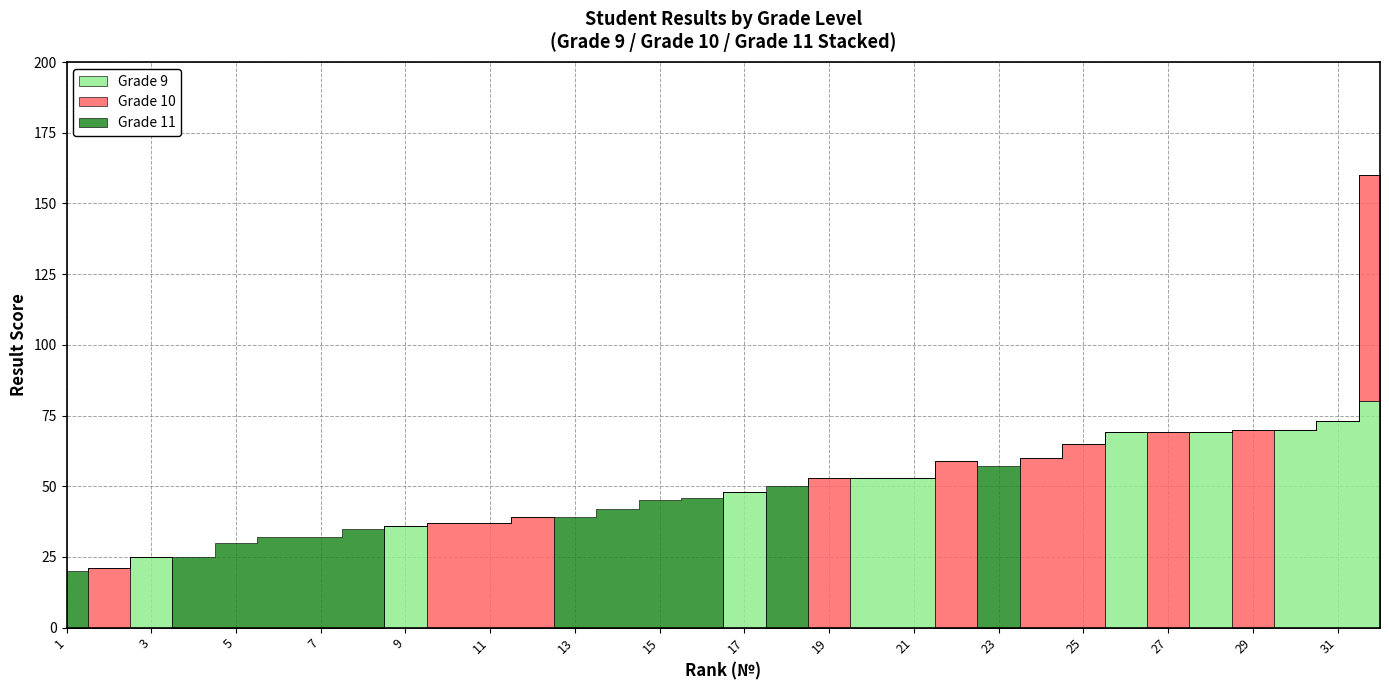

What is the spread (max minus min) of values at 14?

42